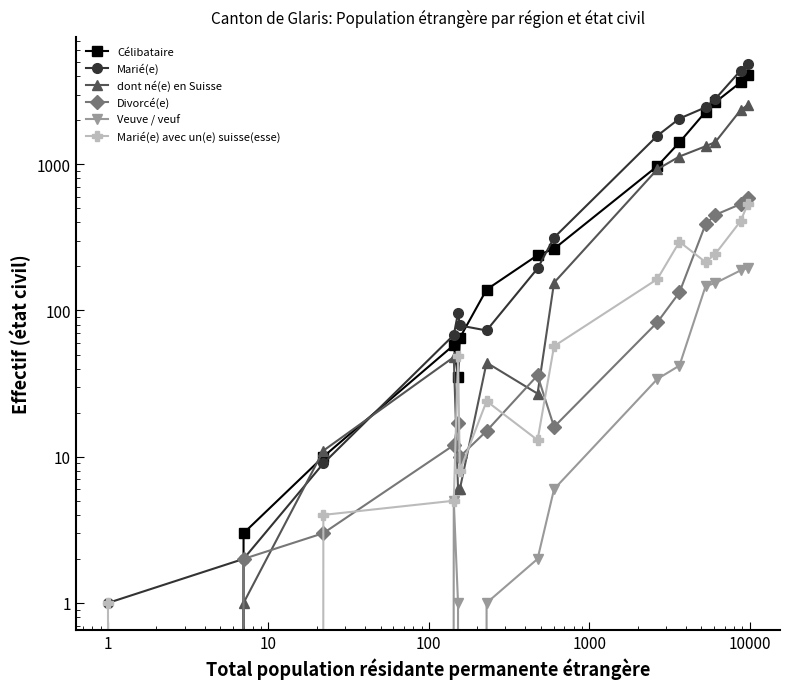

After their last crossing, which series has the higher values: dont né(e) en Suisse or Divorcé(e)?

dont né(e) en Suisse